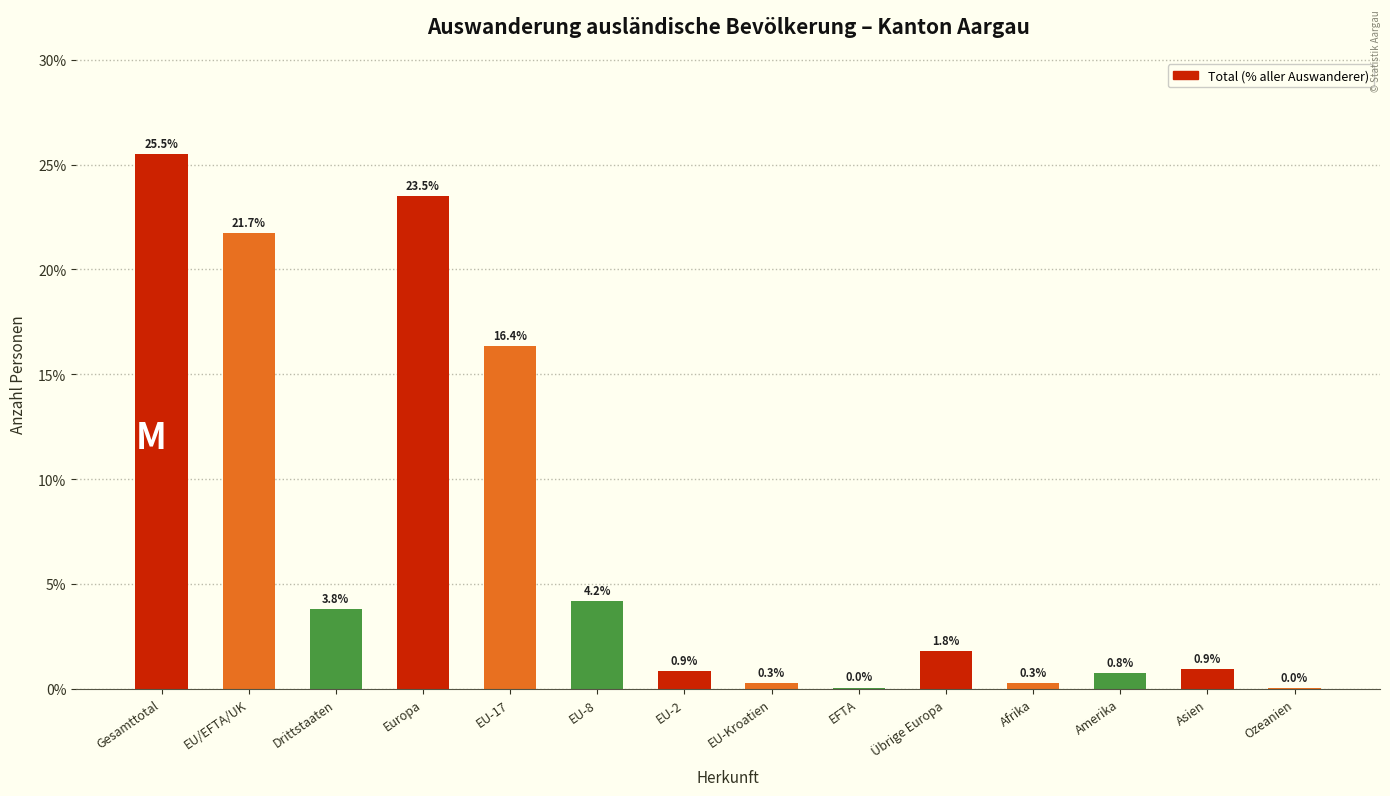

At which label does the data first exceed 1?

Gesamttotal